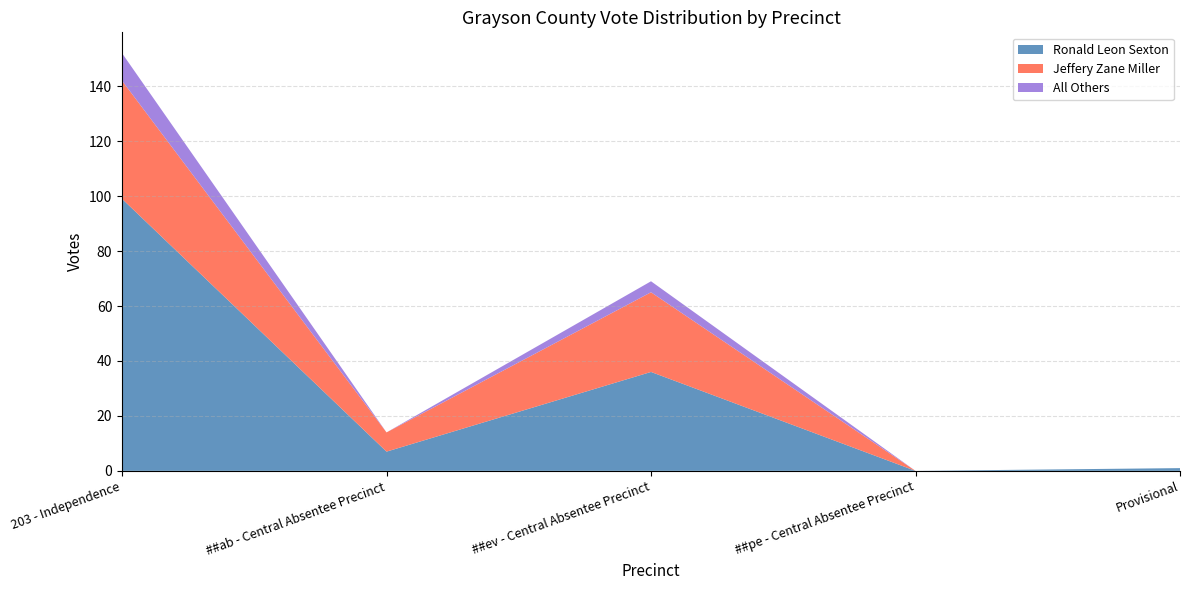

Reading left to right, extract all data points from this chart.

Ronald Leon Sexton: 203 - Independence=99	##ab - Central Absentee Precinct=7	##ev - Central Absentee Precinct=36	##pe - Central Absentee Precinct=0	Provisional=1
Jeffery Zane Miller: 203 - Independence=43	##ab - Central Absentee Precinct=7	##ev - Central Absentee Precinct=29	##pe - Central Absentee Precinct=0	Provisional=0
All Others: 203 - Independence=10	##ab - Central Absentee Precinct=0	##ev - Central Absentee Precinct=4	##pe - Central Absentee Precinct=0	Provisional=0